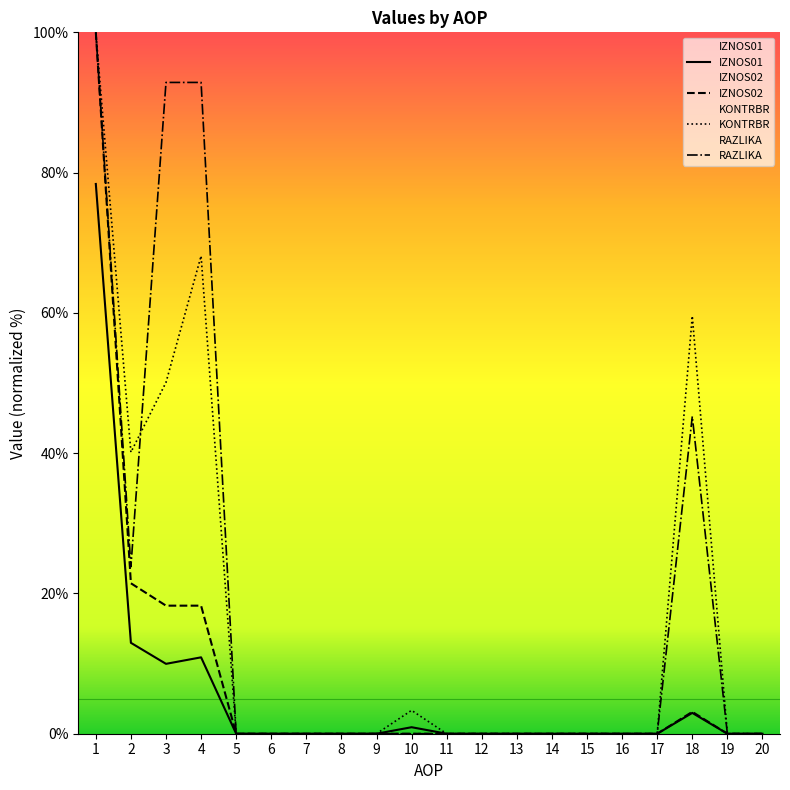

What is the difference between the second highest and minimum values in the RAZLIKA series?

92.9